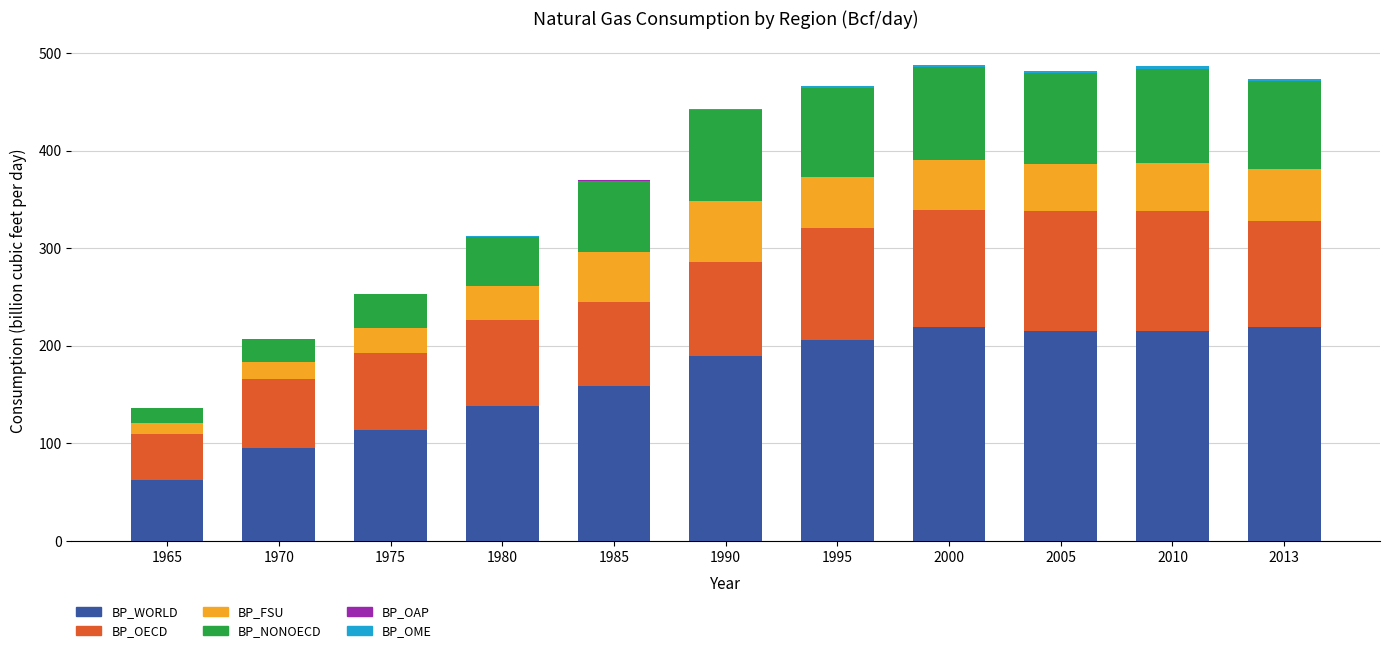

What is the highest value of the BP_WORLD series?

219.0